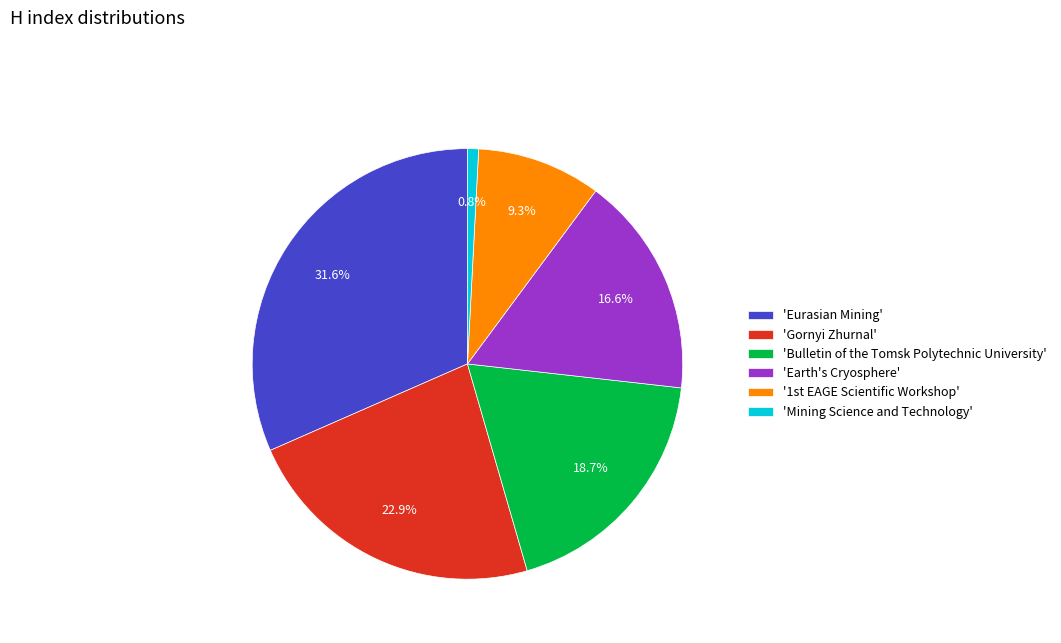

Count the number of slices in the pie.

6